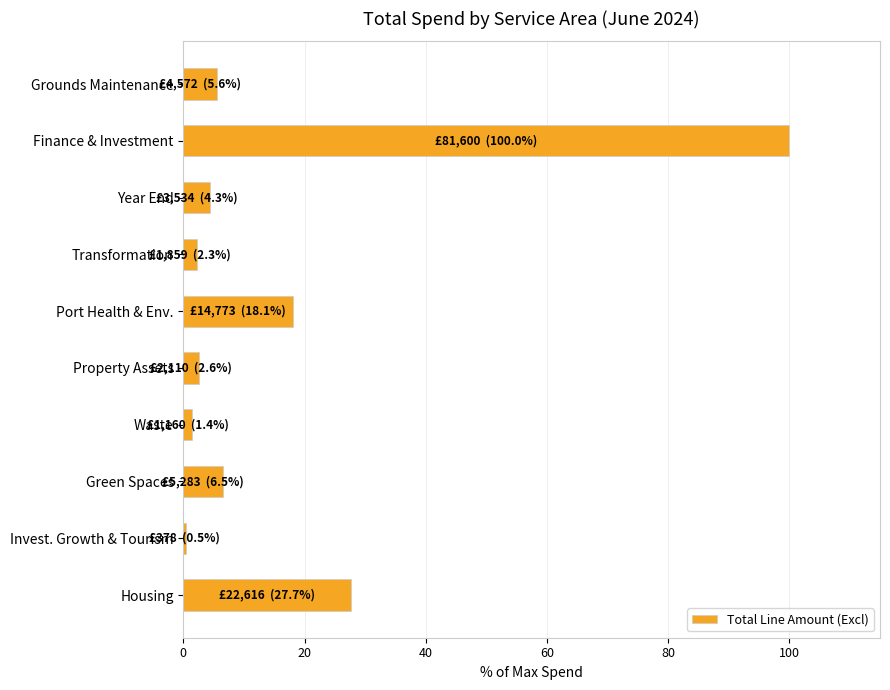

How many data points are less than 5?

5